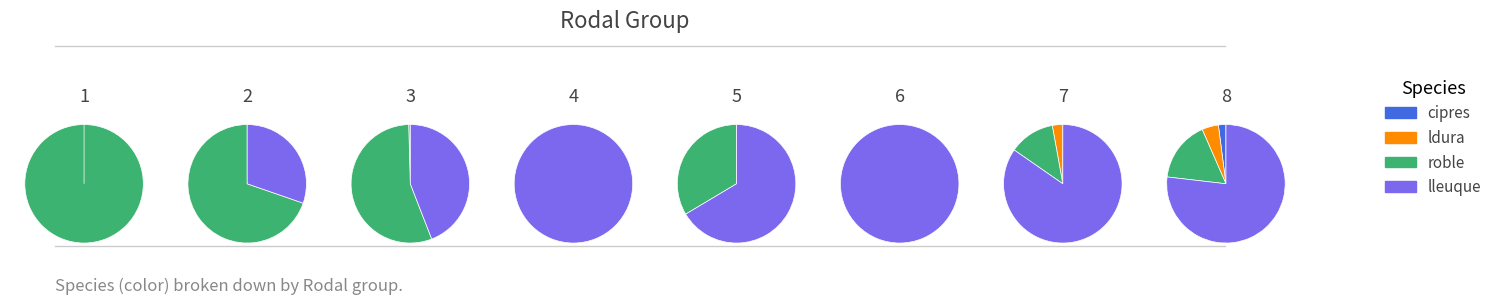

How much of the chart is everything except 2?

100.0%